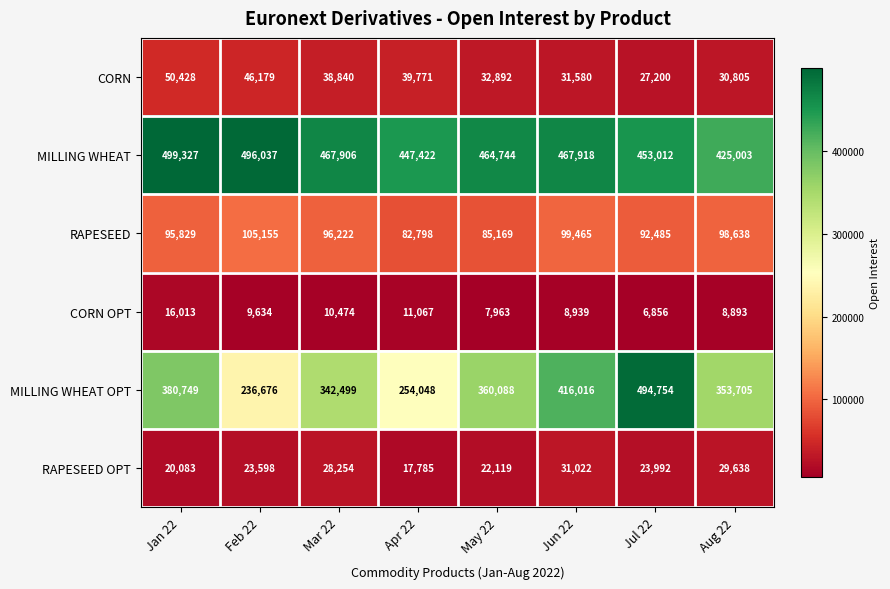

Between May 22 and Jun 22, which series saw the biggest shift?

MILLING WHEAT OPT